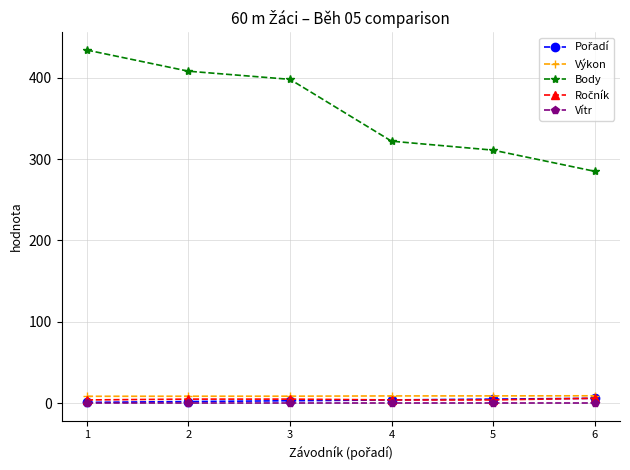

What is the maximum value for Body?

434.0